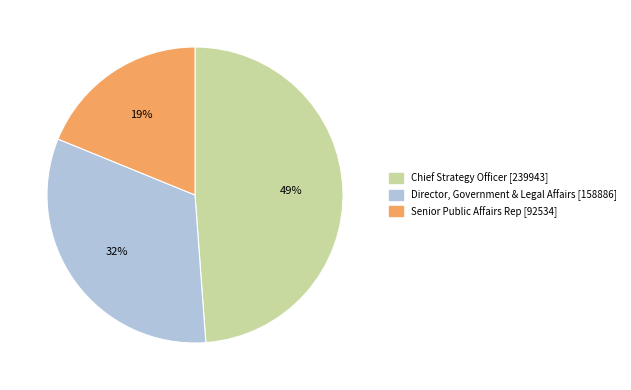

To the nearest percent, what is the average slice percentage?

33%